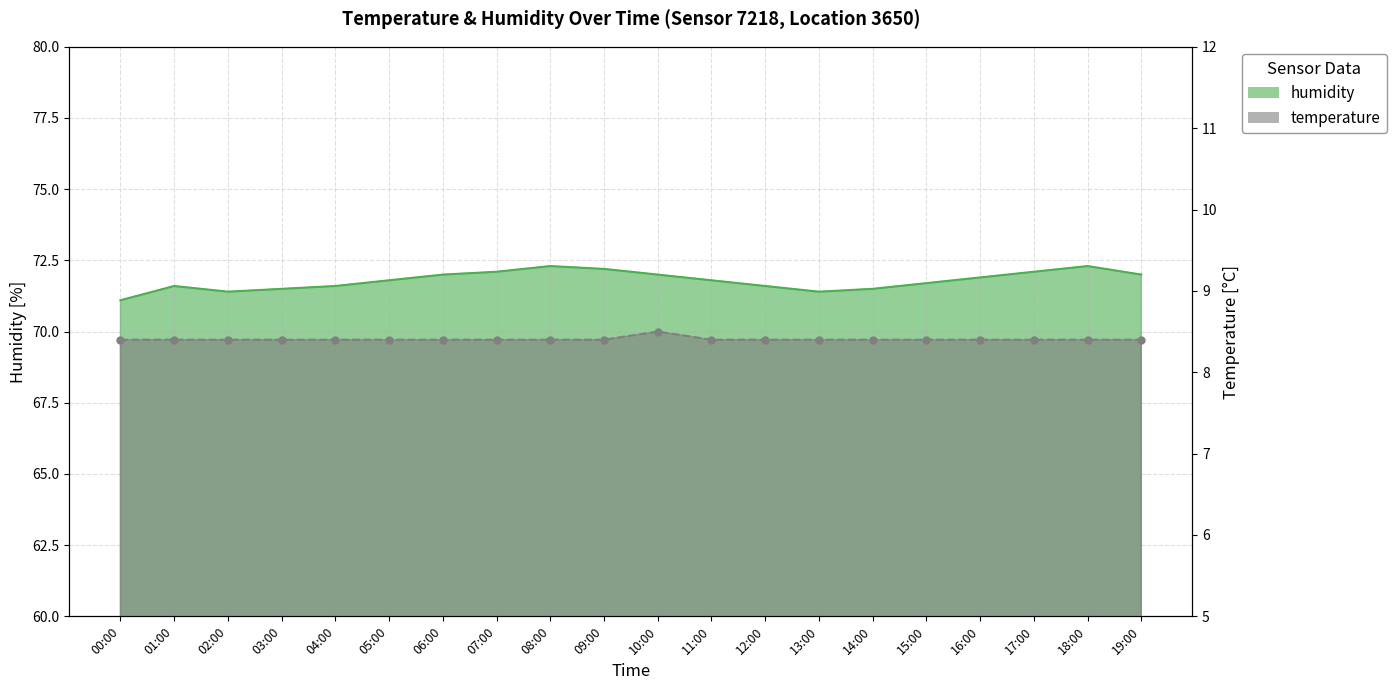

True or false: humidity has a value of 25.3 at 02:00.

False